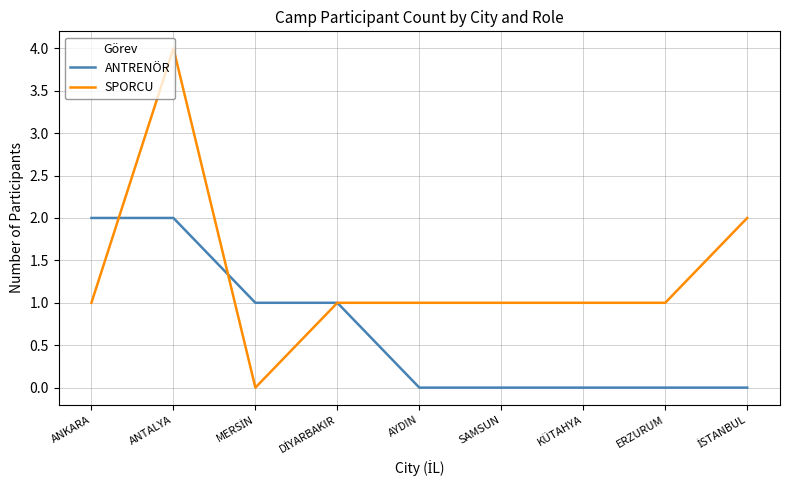

Which series has the largest range (max minus min)?

SPORCU